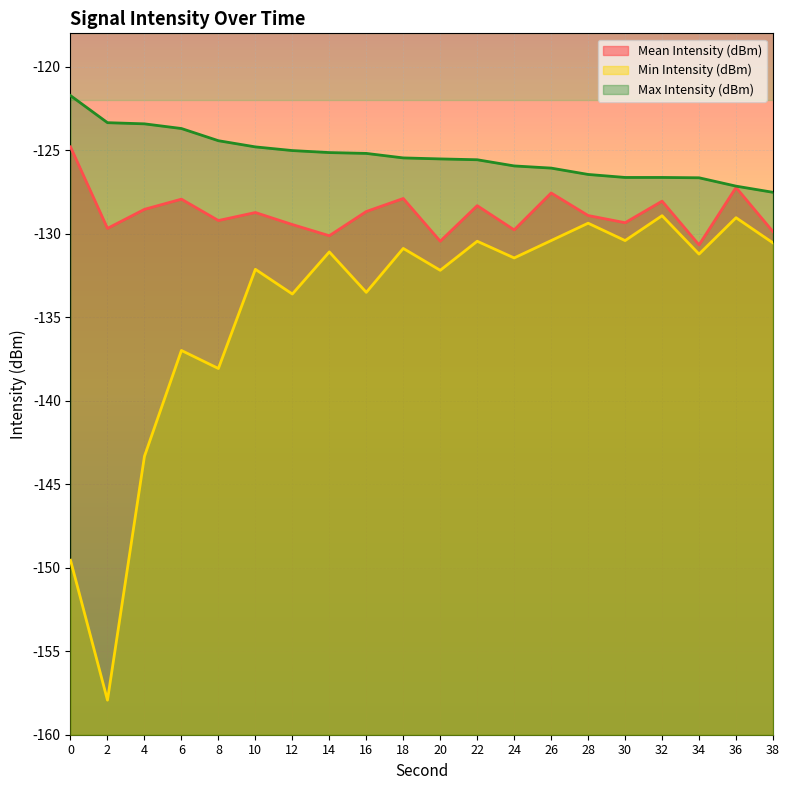

At which label is Max Intensity (dBm) closest to -124?

6